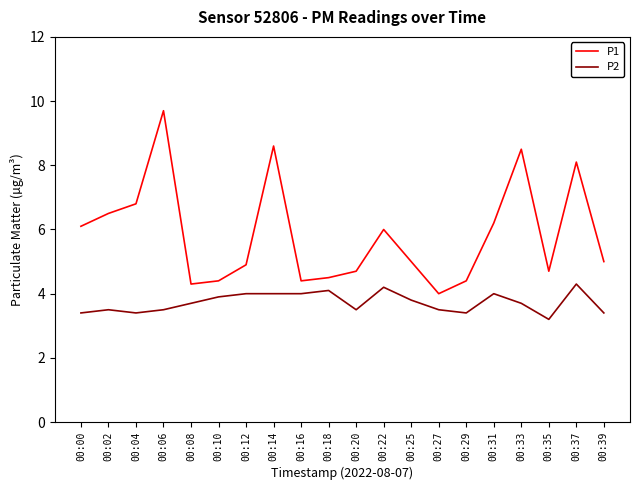

Which series changed the most between 00:22 and 00:29?

P1